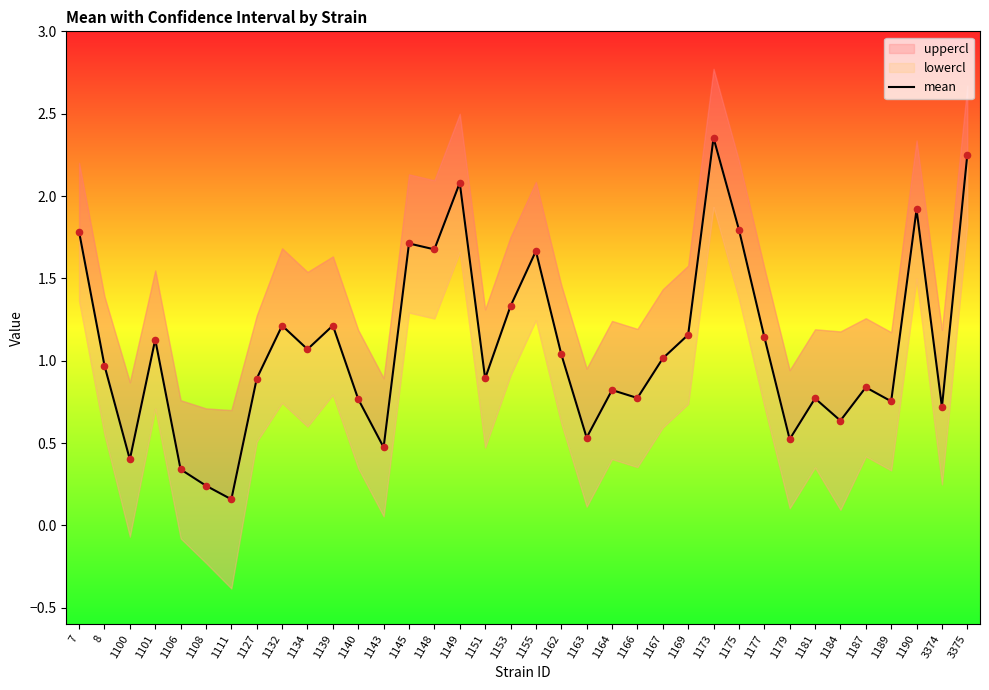

Between 1181 and 1177, which is larger?

1177